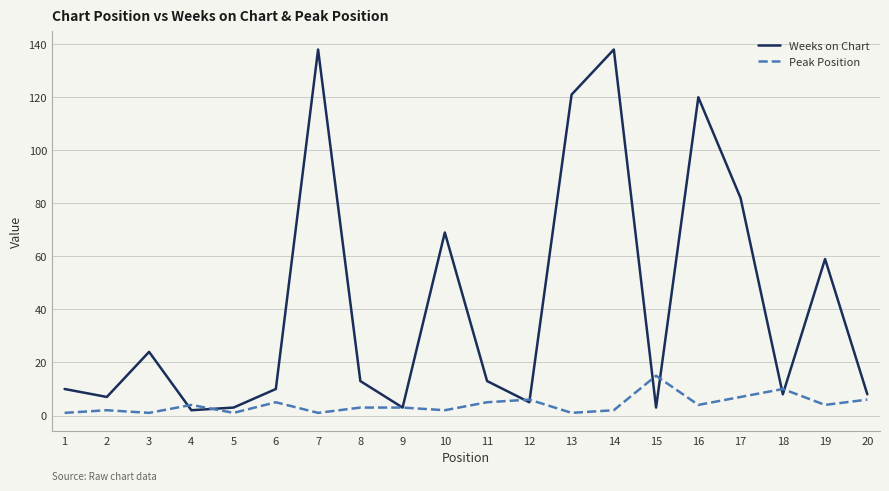

The Weeks on Chart series shows 20 at 11. True or false?

False